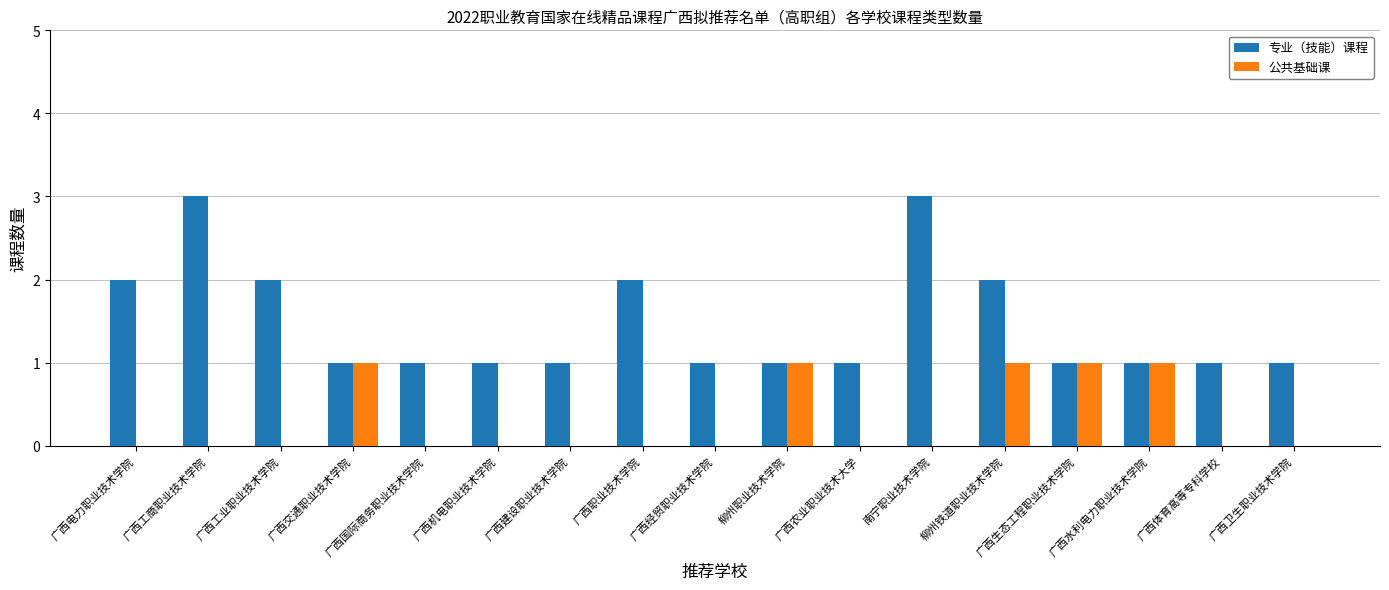

What is the maximum value shown in the chart?

3